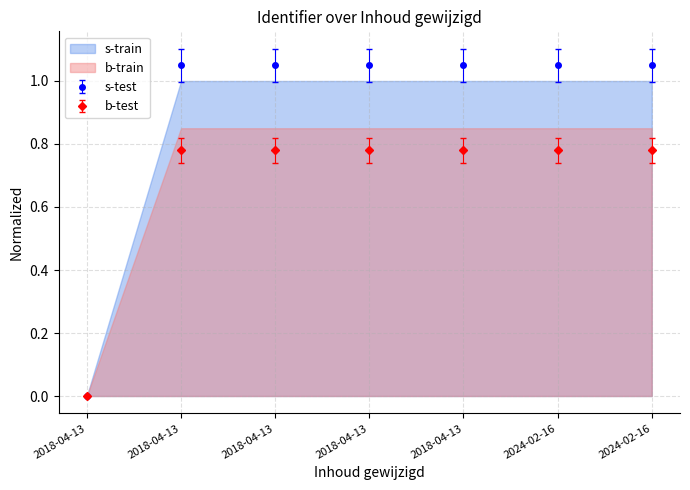

Which has a higher value, 2018-04-13 or 2018-04-13?

2018-04-13